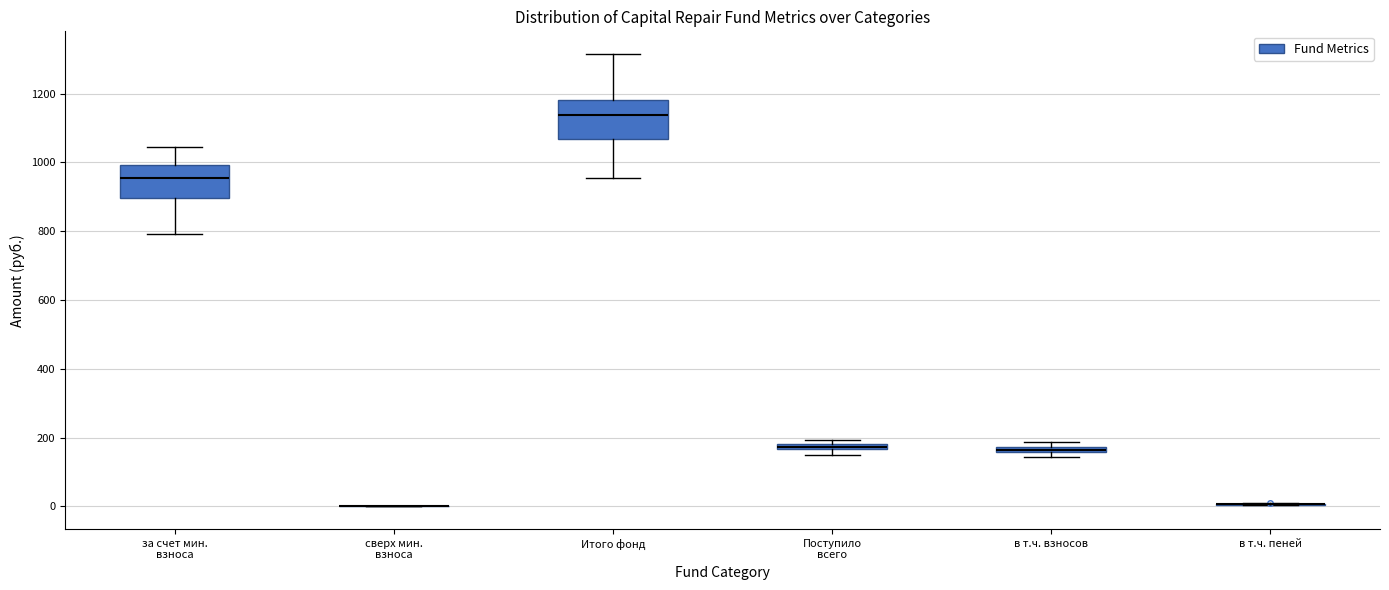

Where is the lower edge of the box for Итого фонд on the y-axis? The values are not printed on the chart, so give them approximately, as read against the axis.

1060